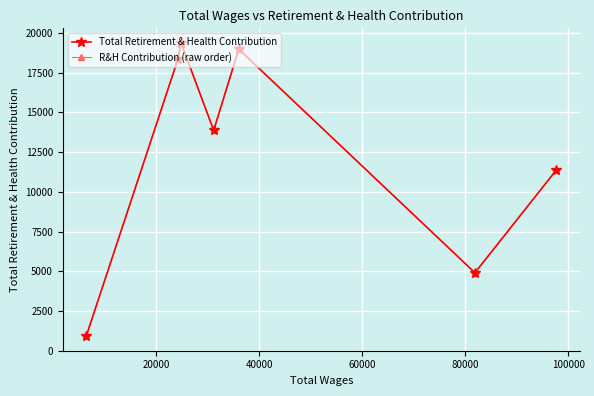

In Total Retirement & Health Contribution, how many points are higher than both neighbors (excluding endpoints)?

2